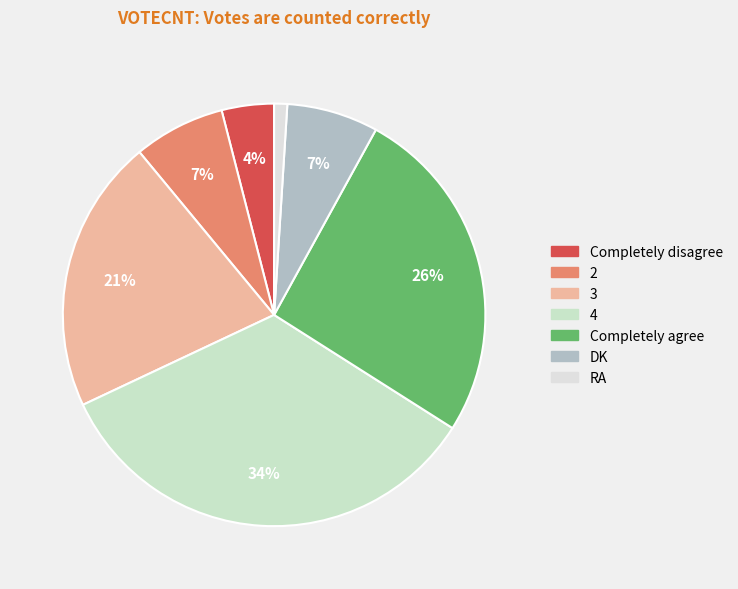

Does any single category account for the majority?

No